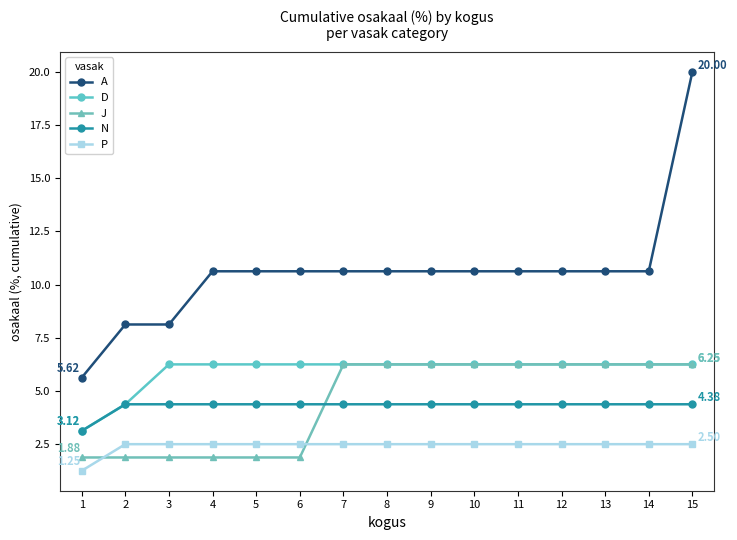

The D series shows 2.8 at 12. True or false?

False